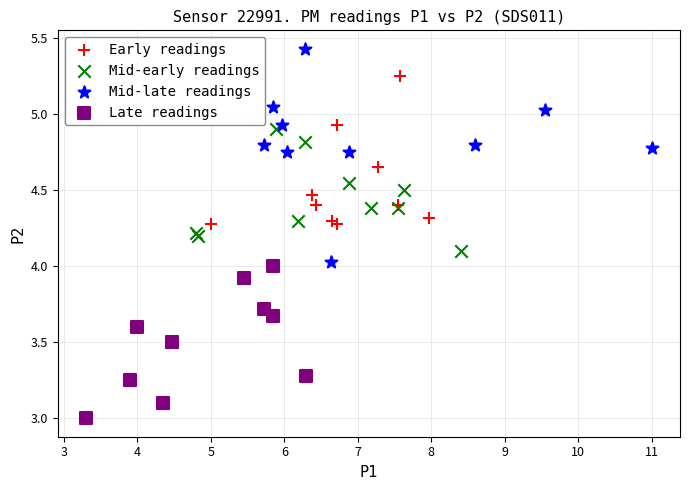

Which series reaches the minimum Y coordinate?

Late readings